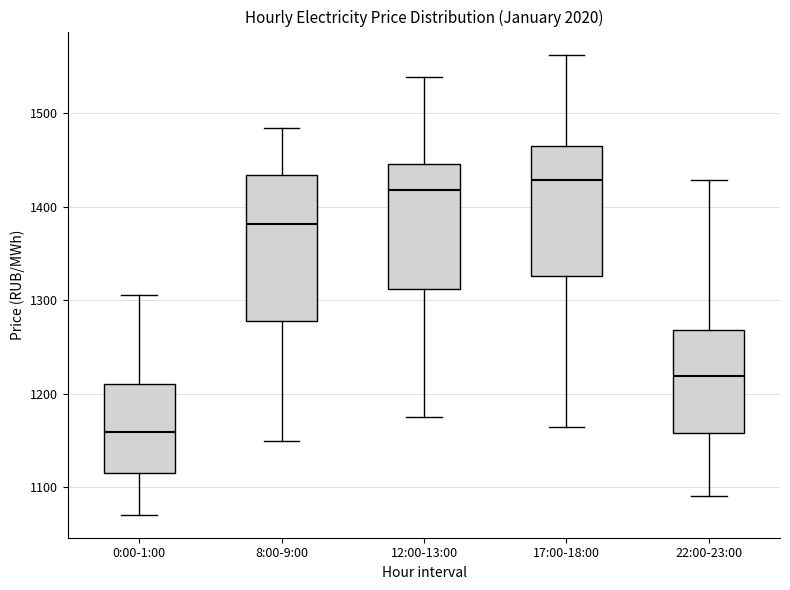

Which box has the highest median line?

17:00-18:00